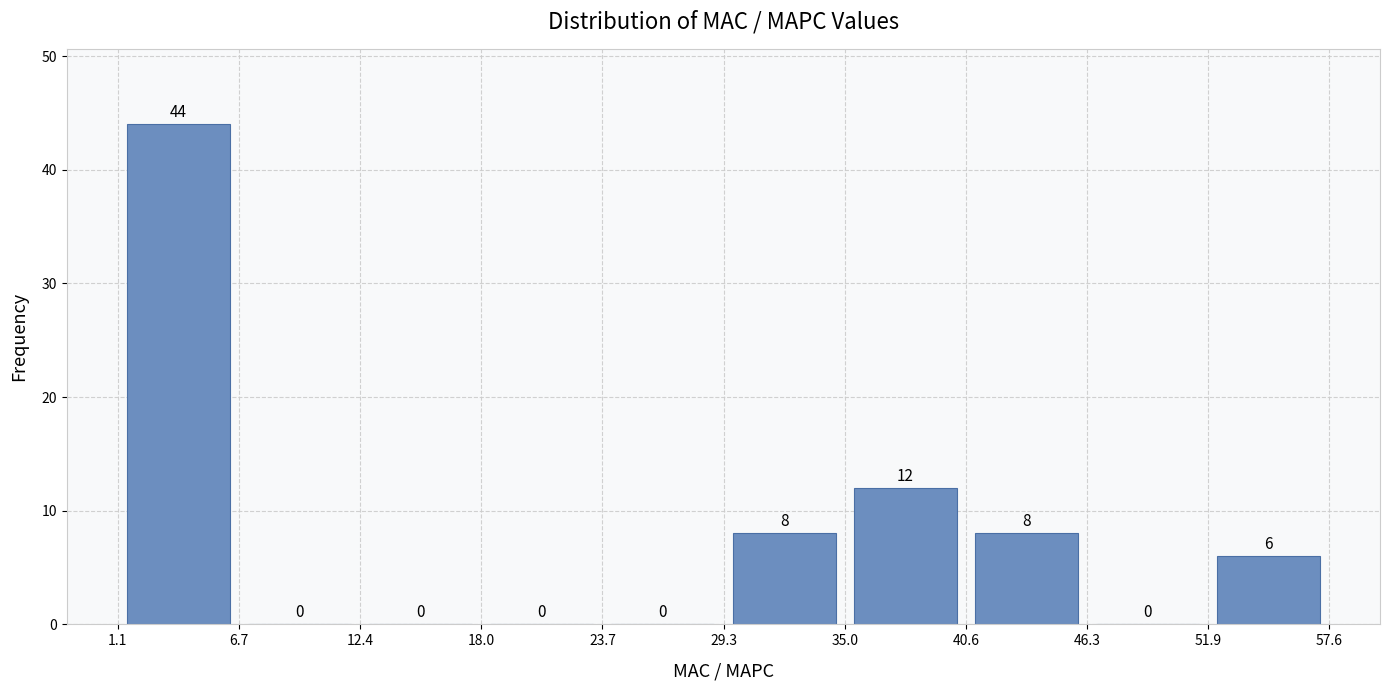

Reading left to right, transcribe this chart: for each bar, give the range it covers on the x-axis and its height.

1.1 to 6.7: 44
6.7 to 12.4: 0
12.4 to 18.0: 0
18.0 to 23.7: 0
23.7 to 29.3: 0
29.3 to 35.0: 8
35.0 to 40.6: 12
40.6 to 46.3: 8
46.3 to 51.9: 0
51.9 to 57.6: 6